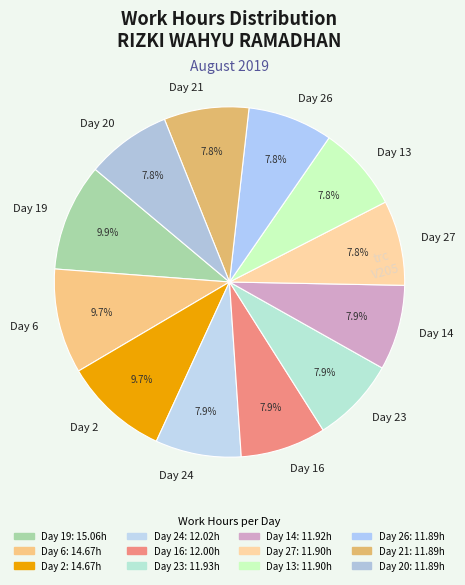

Approximately how many times larger is the value at Day 21 compared to Day 16?

1.0